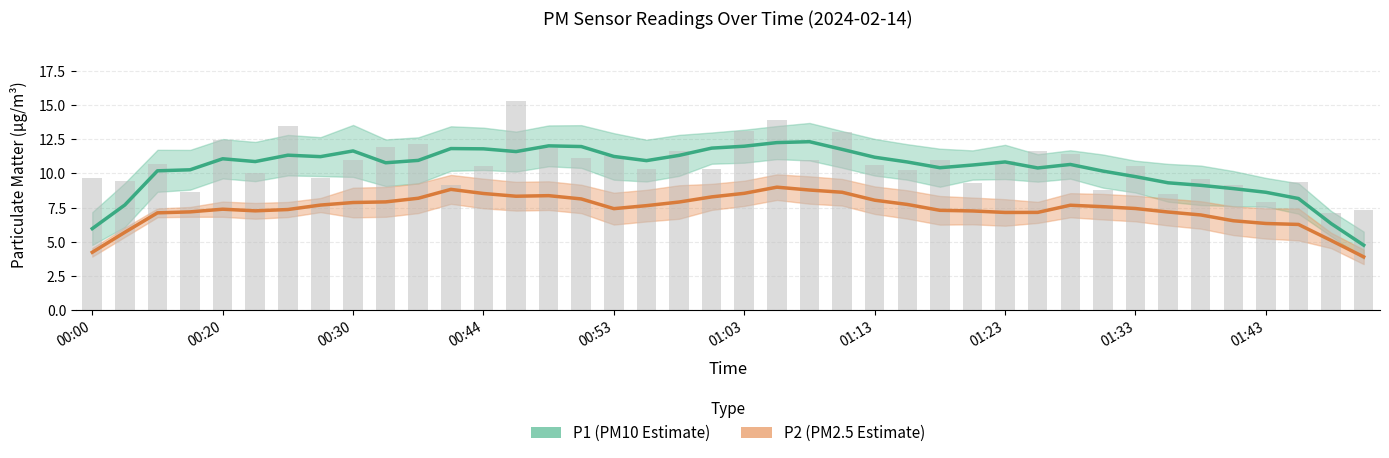

Rank the categories by P2 (PM2.5 Estimate) value from highest to lowest.

21, 11, 22, 23, 20, 12, 14, 13, 19, 10, 15, 24, 01:43, 18, 01:33, 25, 01:23, 30, 17, 31, 32, 16, 00:53, 01:13, 26, 01:03, 27, 00:44, 33, 29, 28, 00:30, 34, 35, 36, 37, 00:20, 38, 00:00, 39